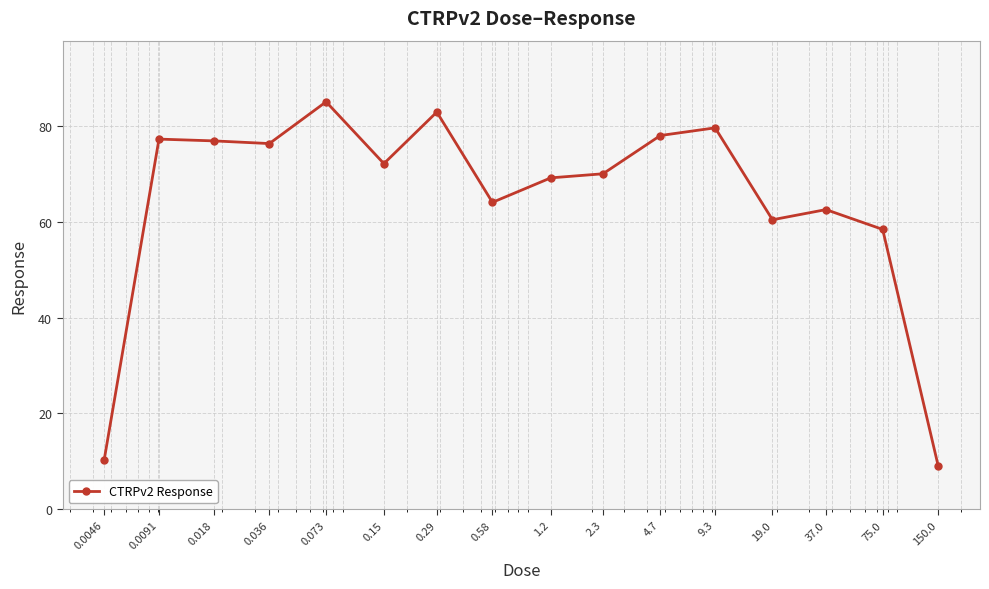

True or false: the data has more than 2 interior local peaks.

True